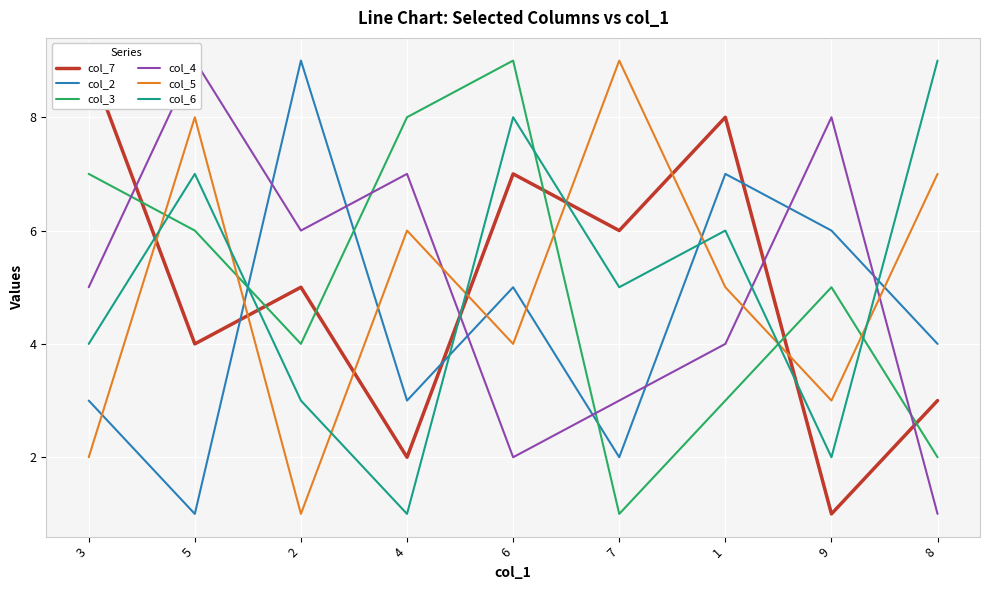

At which label does col_4 reach its peak?

5